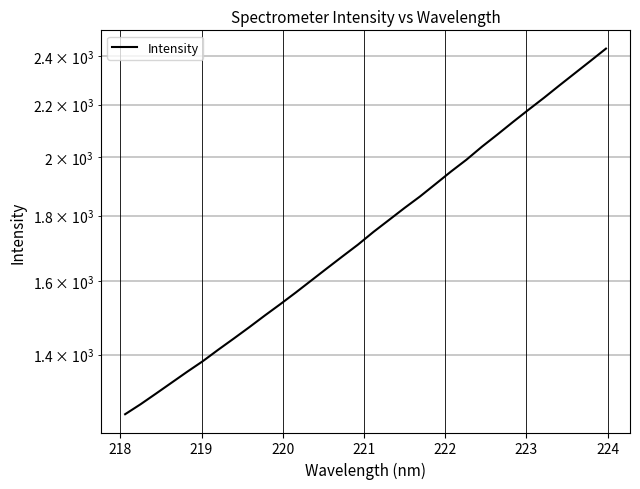

Reading left to right, transcribe all the data shown in this chart.

1257.3	1280.2	1305.3	1331.2	1357.6	1383.6	1412.7	1441.5	1471.4	1502.8	1534.0	1566.7	1601.1	1636.4	1672.0	1708.0	1747.7	1785.7	1824.8	1863.2	1905.5	1949.1	1991.4	2038.8	2084.2	2131.8	2179.3	2226.9	2277.5	2328.3	2380.2	2433.8